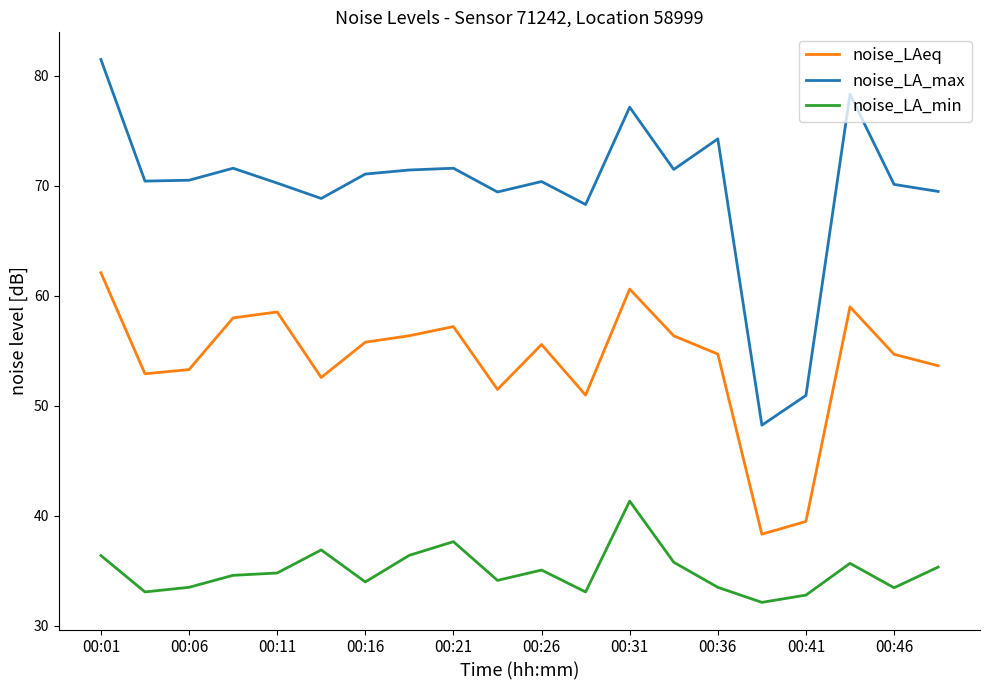

Which series has the widest spread of values?

noise_LA_max